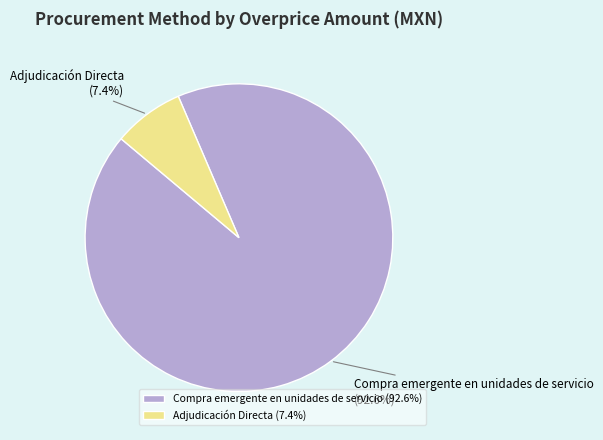

How much of the chart is everything except Adjudicación Directa?

92.6%